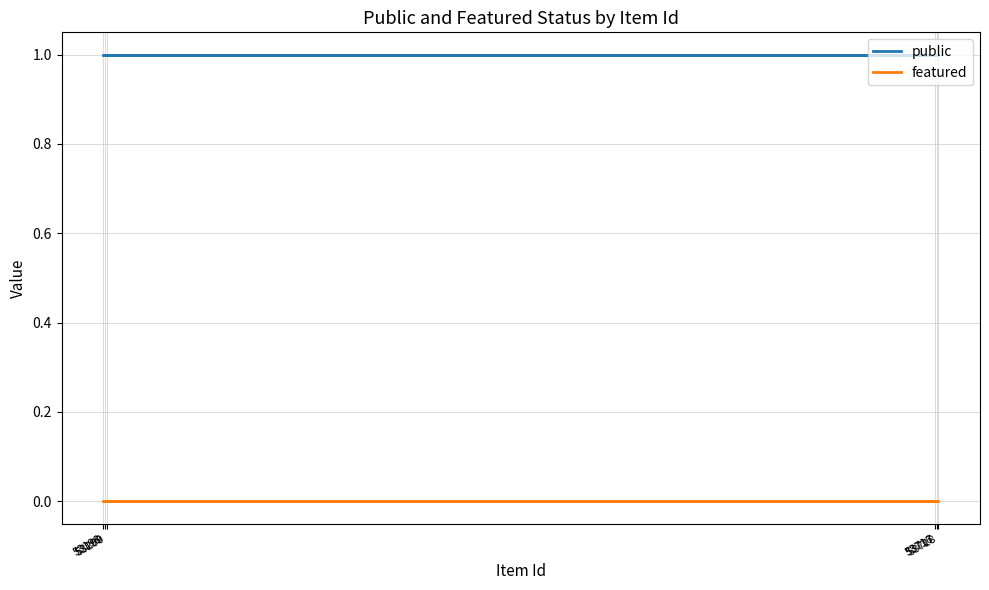

Is the value of public at 53200 greater than the value of featured at 53200?

Yes